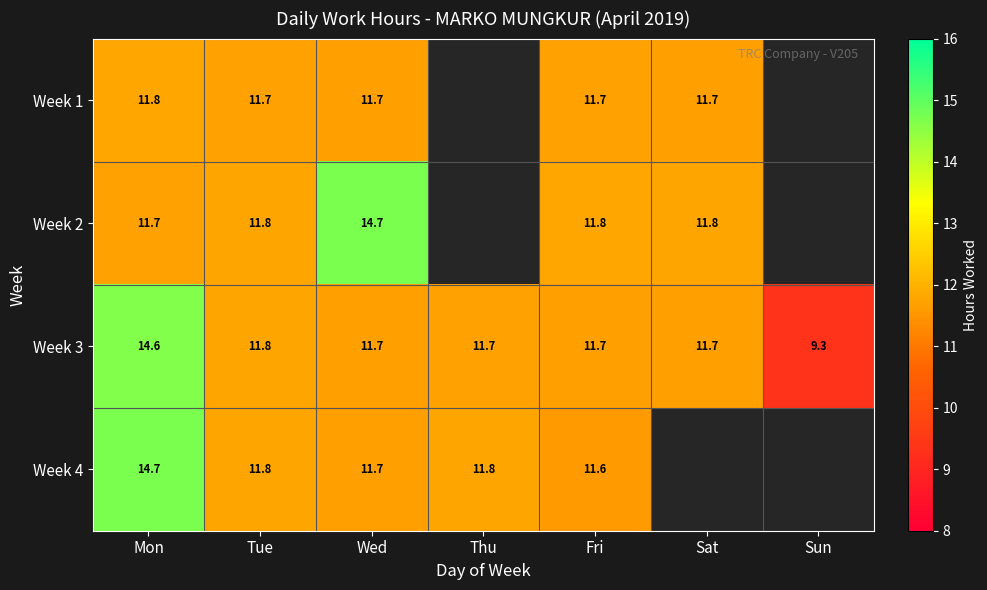

How many data points does each series have?

7